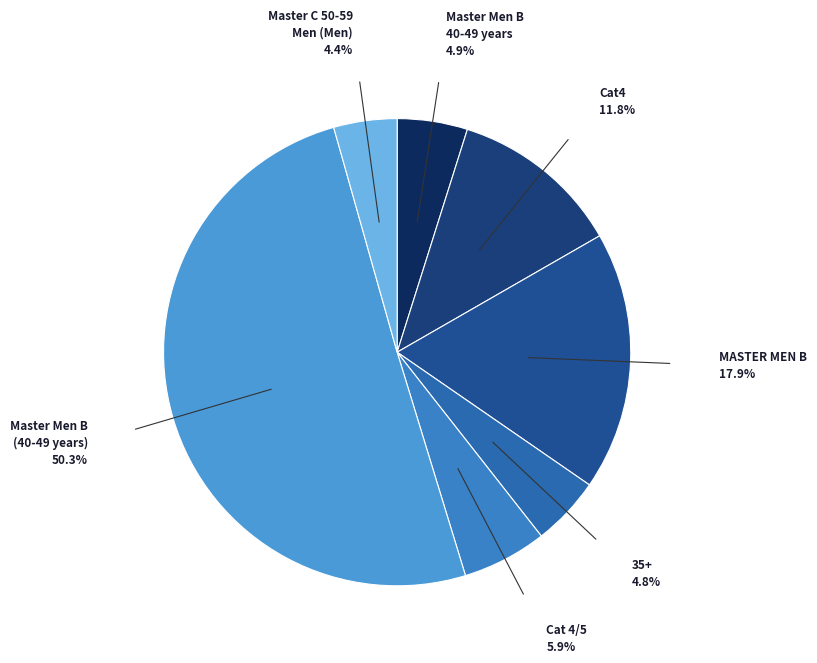

How many slices are in this pie chart?

7